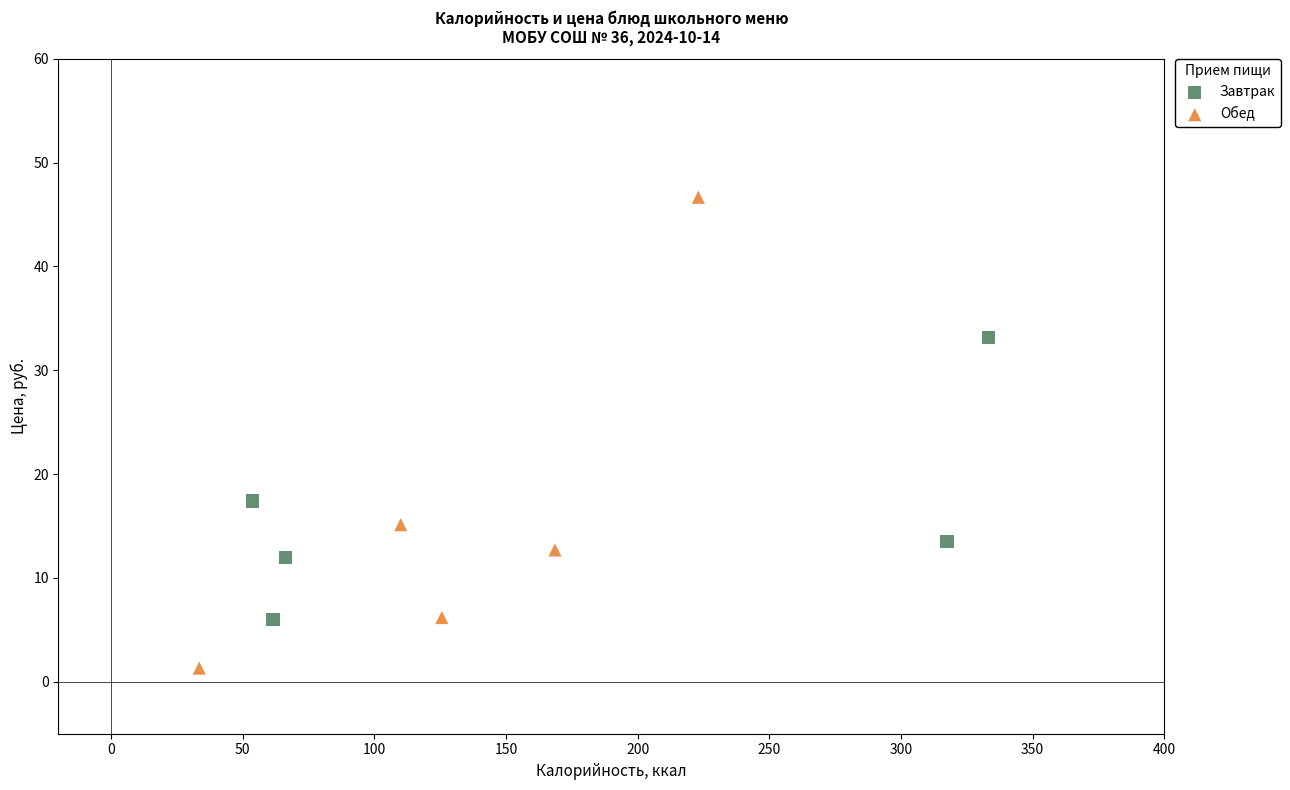

Which series has the largest Y range (max minus min)?

Обед